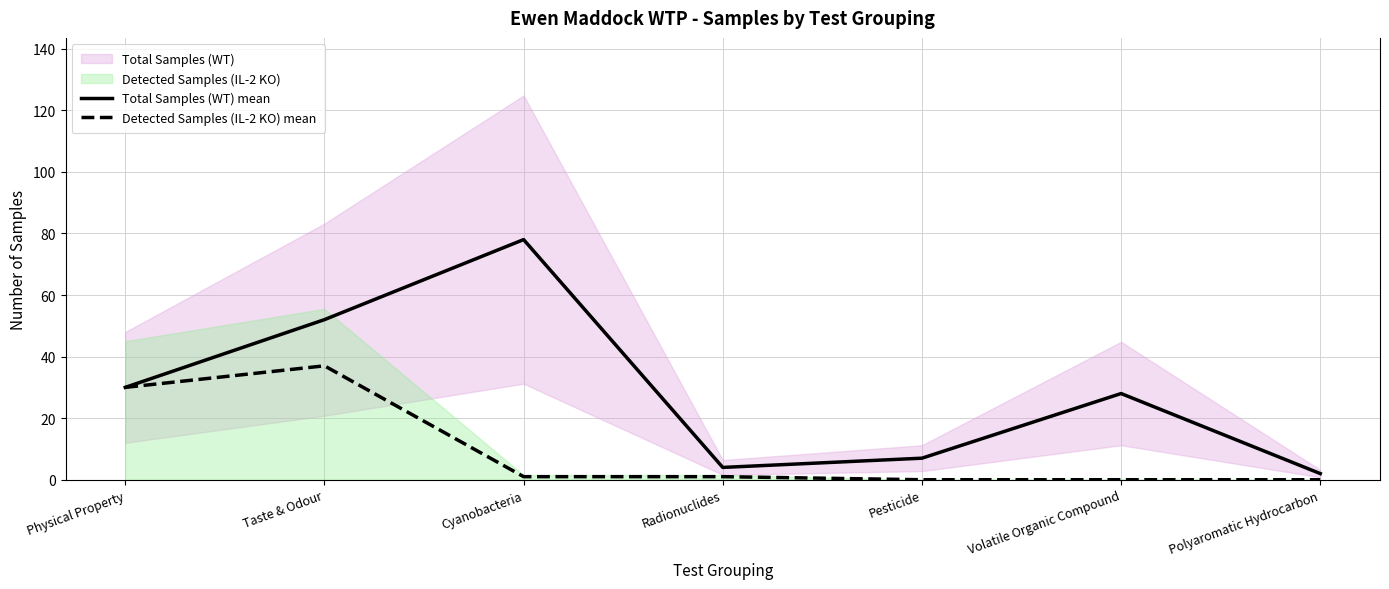

What is the sum of all Total Samples (WT) mean values?

201